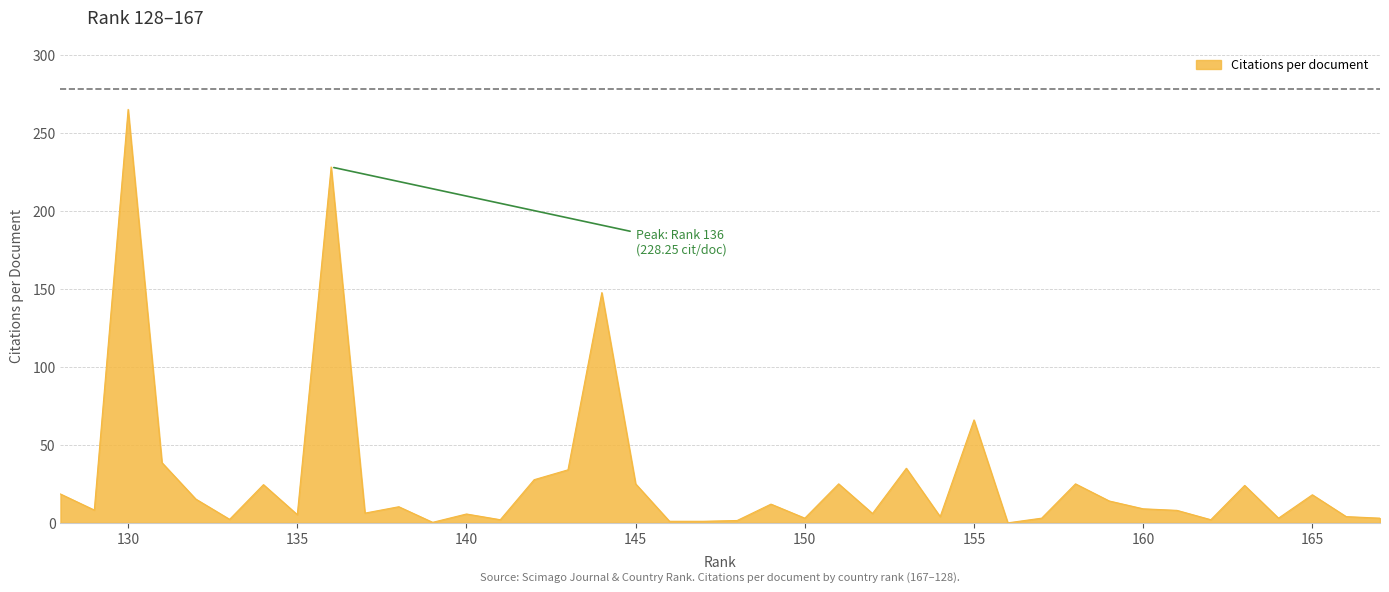

Does the chart have visible grid lines?

Yes